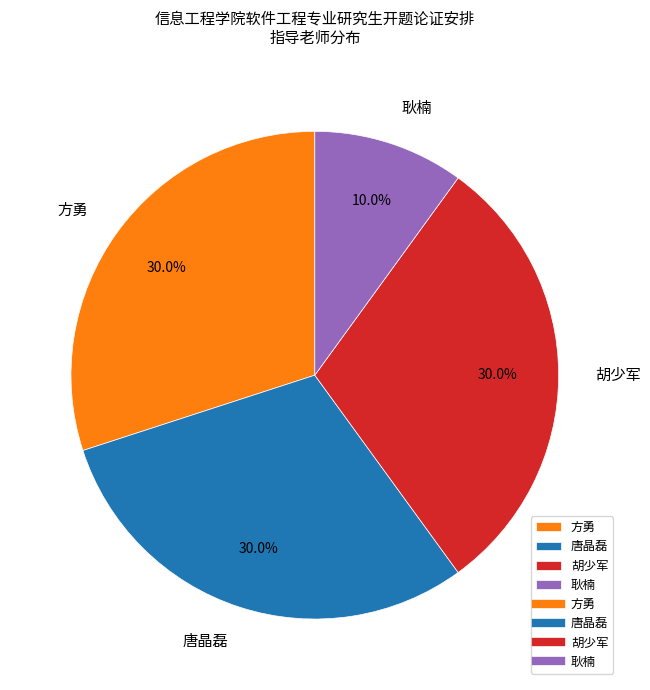

How many slices are in this pie chart?

4